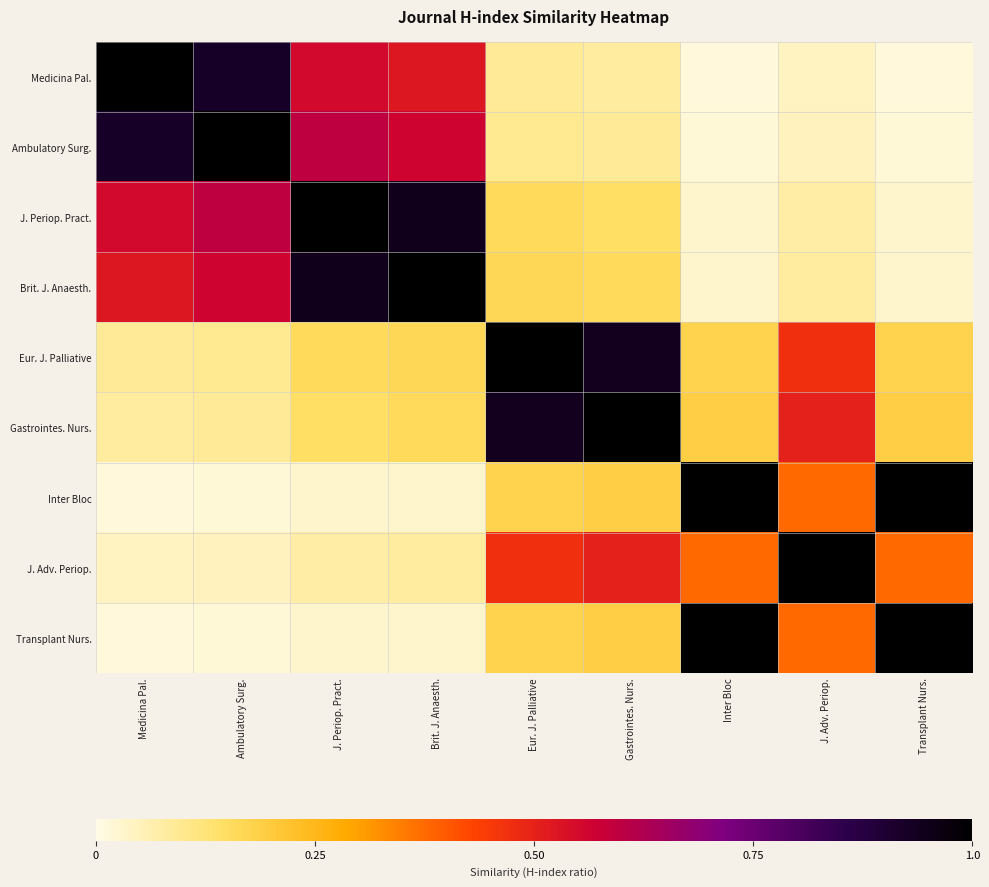

Reading right to left, extract all data points from this chart.

Medicina Pal.: Transplant Nurs.=0.0	J. Adv. Periop.=0.0	Inter Bloc=0.0	Gastrointes. Nurs.=0.1	Eur. J. Palliative=0.1	Brit. J. Anaesth.=0.5	J. Periop. Pract.=0.6	Ambulatory Surg.=0.9	Medicina Pal.=1.0
Ambulatory Surg.: Transplant Nurs.=0.0	J. Adv. Periop.=0.0	Inter Bloc=0.0	Gastrointes. Nurs.=0.1	Eur. J. Palliative=0.1	Brit. J. Anaesth.=0.6	J. Periop. Pract.=0.6	Ambulatory Surg.=1.0	Medicina Pal.=0.9
J. Periop. Pract.: Transplant Nurs.=0.0	J. Adv. Periop.=0.1	Inter Bloc=0.0	Gastrointes. Nurs.=0.1	Eur. J. Palliative=0.2	Brit. J. Anaesth.=0.9	J. Periop. Pract.=1.0	Ambulatory Surg.=0.6	Medicina Pal.=0.6
Brit. J. Anaesth.: Transplant Nurs.=0.0	J. Adv. Periop.=0.1	Inter Bloc=0.0	Gastrointes. Nurs.=0.2	Eur. J. Palliative=0.2	Brit. J. Anaesth.=1.0	J. Periop. Pract.=0.9	Ambulatory Surg.=0.6	Medicina Pal.=0.5
Eur. J. Palliative: Transplant Nurs.=0.2	J. Adv. Periop.=0.5	Inter Bloc=0.2	Gastrointes. Nurs.=0.9	Eur. J. Palliative=1.0	Brit. J. Anaesth.=0.2	J. Periop. Pract.=0.2	Ambulatory Surg.=0.1	Medicina Pal.=0.1
Gastrointes. Nurs.: Transplant Nurs.=0.2	J. Adv. Periop.=0.5	Inter Bloc=0.2	Gastrointes. Nurs.=1.0	Eur. J. Palliative=0.9	Brit. J. Anaesth.=0.2	J. Periop. Pract.=0.1	Ambulatory Surg.=0.1	Medicina Pal.=0.1
Inter Bloc: Transplant Nurs.=1.0	J. Adv. Periop.=0.4	Inter Bloc=1.0	Gastrointes. Nurs.=0.2	Eur. J. Palliative=0.2	Brit. J. Anaesth.=0.0	J. Periop. Pract.=0.0	Ambulatory Surg.=0.0	Medicina Pal.=0.0
J. Adv. Periop.: Transplant Nurs.=0.4	J. Adv. Periop.=1.0	Inter Bloc=0.4	Gastrointes. Nurs.=0.5	Eur. J. Palliative=0.5	Brit. J. Anaesth.=0.1	J. Periop. Pract.=0.1	Ambulatory Surg.=0.0	Medicina Pal.=0.0
Transplant Nurs.: Transplant Nurs.=1.0	J. Adv. Periop.=0.4	Inter Bloc=1.0	Gastrointes. Nurs.=0.2	Eur. J. Palliative=0.2	Brit. J. Anaesth.=0.0	J. Periop. Pract.=0.0	Ambulatory Surg.=0.0	Medicina Pal.=0.0